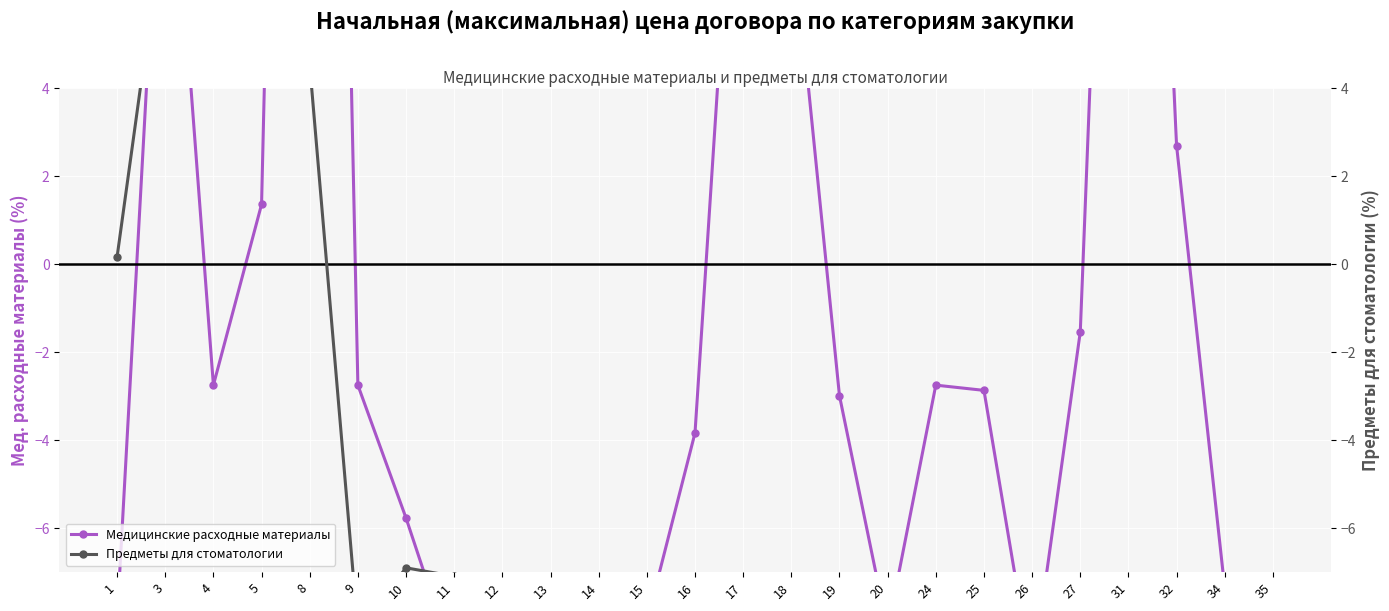

Where do Медицинские расходные материалы and Предметы для стоматологии first cross each other?

1 and 3